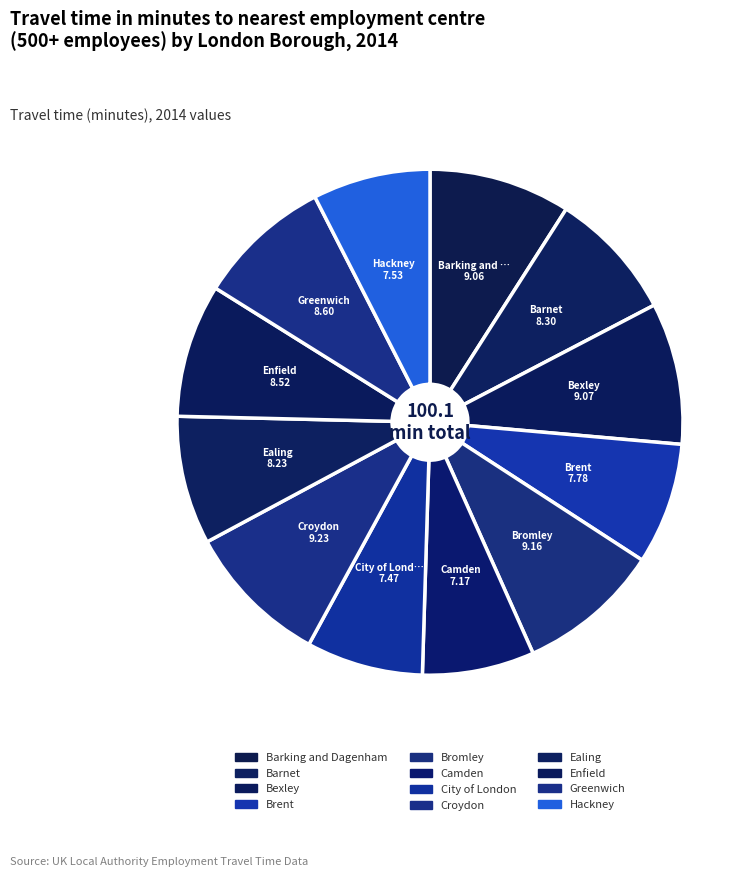

What percentage is the Brent slice, to the nearest percent?

8%